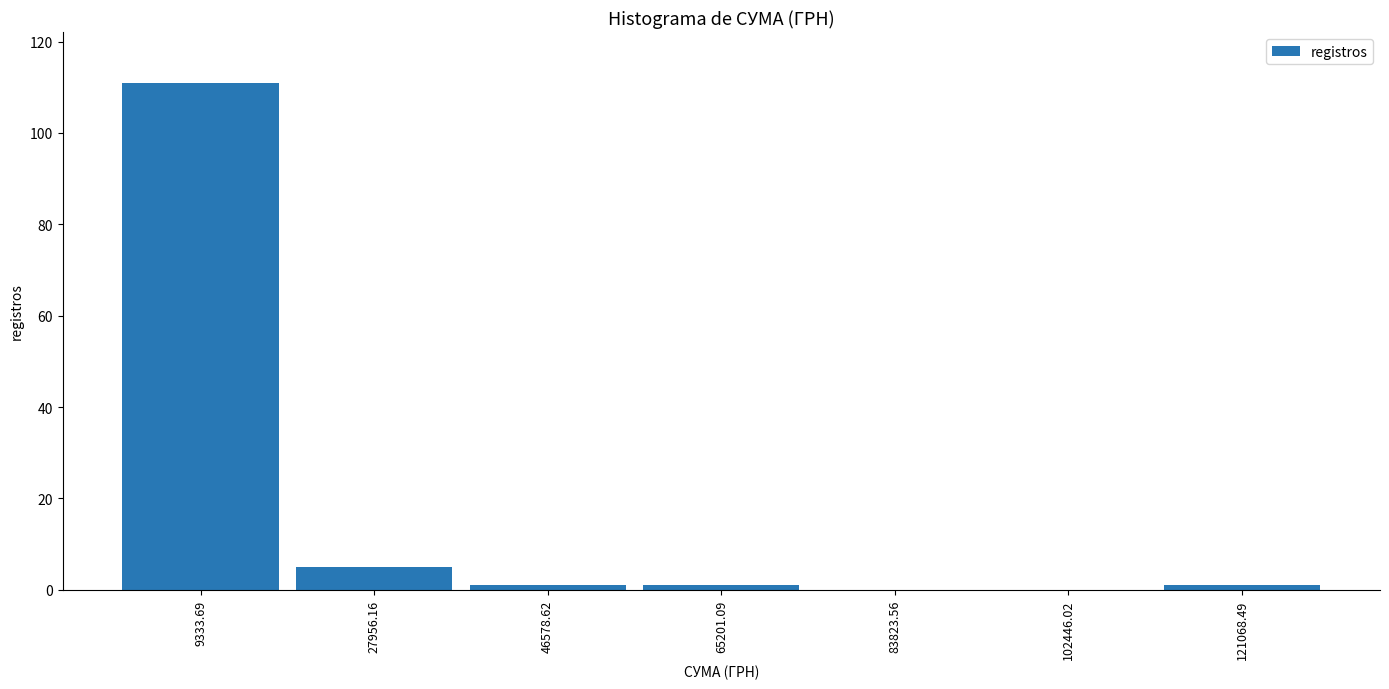

What is the height of the bar covering 18000 to 38000 on the x-axis? Neither the bar edges nor the heights are printed on the chart, so give them approximately, as read against the axes.

6